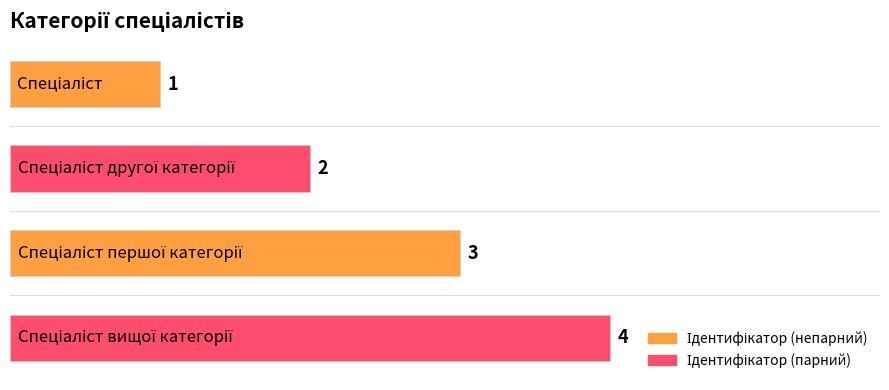

True or false: the data shows 2 at Спеціаліст другої категорії.

True